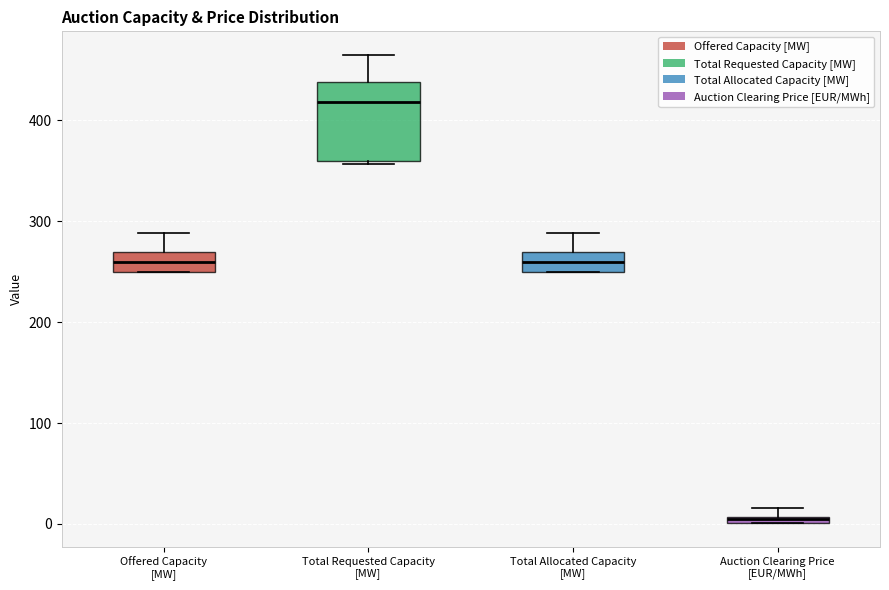

Where is the lower edge of the box for Offered Capacity [MW] on the y-axis? The values are not printed on the chart, so give them approximately, as read against the axis.

250